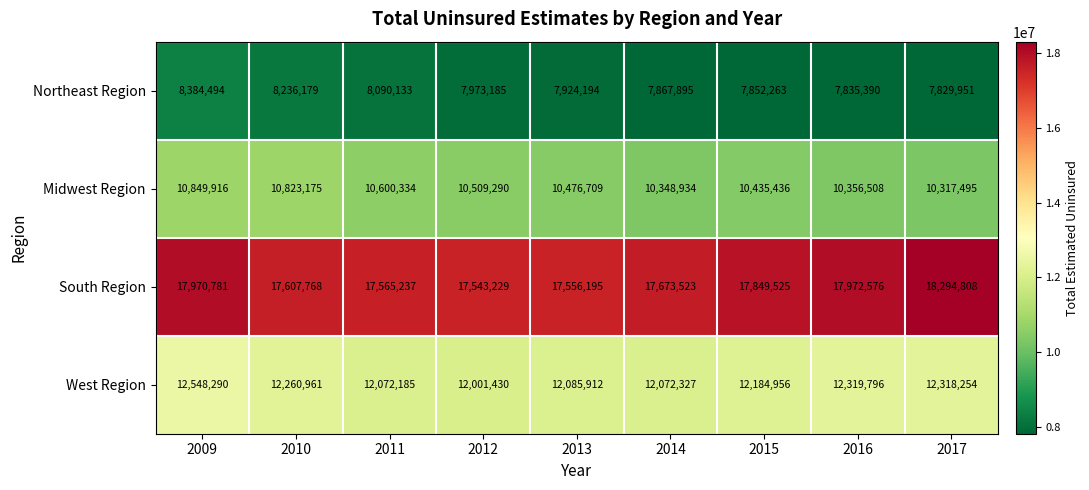

At how many categories does at least one series exceed 18197862?

1